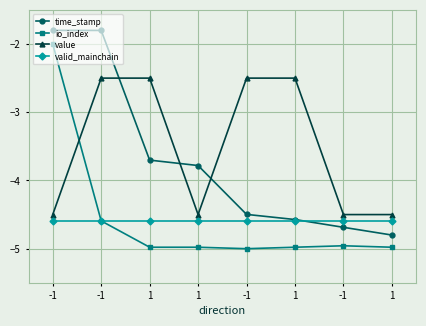

Is the value of valid_mainchain at -1 greater than the value of value at 1?

No